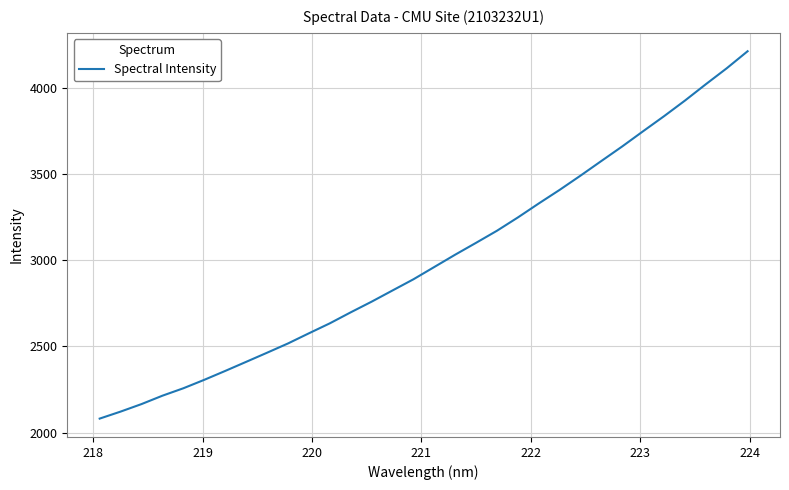

What is the difference between the maximum and minimum values?

2134.4